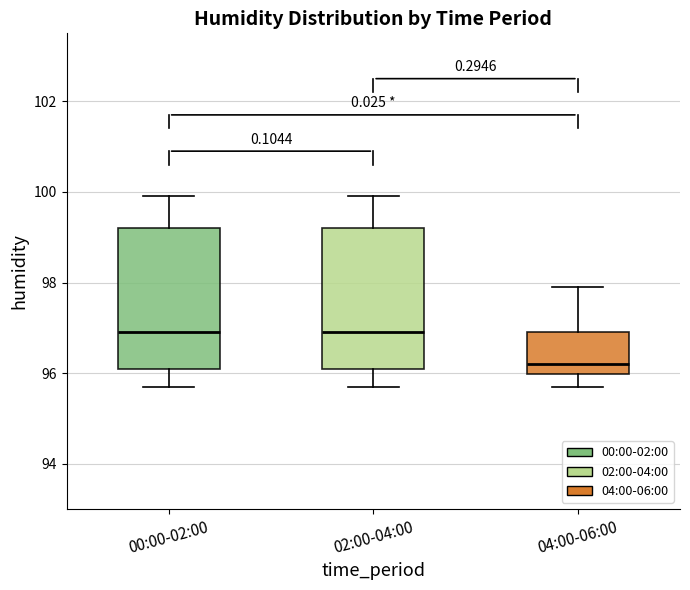

Reading left to right, transcribe this box plot: for each box, give where its median line is, the range the box spans, and where its two whiskers end, as read against the y-axis. The values are not printed on the chart, so give them approximately, as read against the axis.

00:00-02:00: median 97.0, box 96.2 to 99.2, whiskers 95.8 to 100.0
02:00-04:00: median 97.0, box 96.2 to 99.2, whiskers 95.8 to 100.0
04:00-06:00: median 96.2, box 96.0 to 97.0, whiskers 95.8 to 98.0